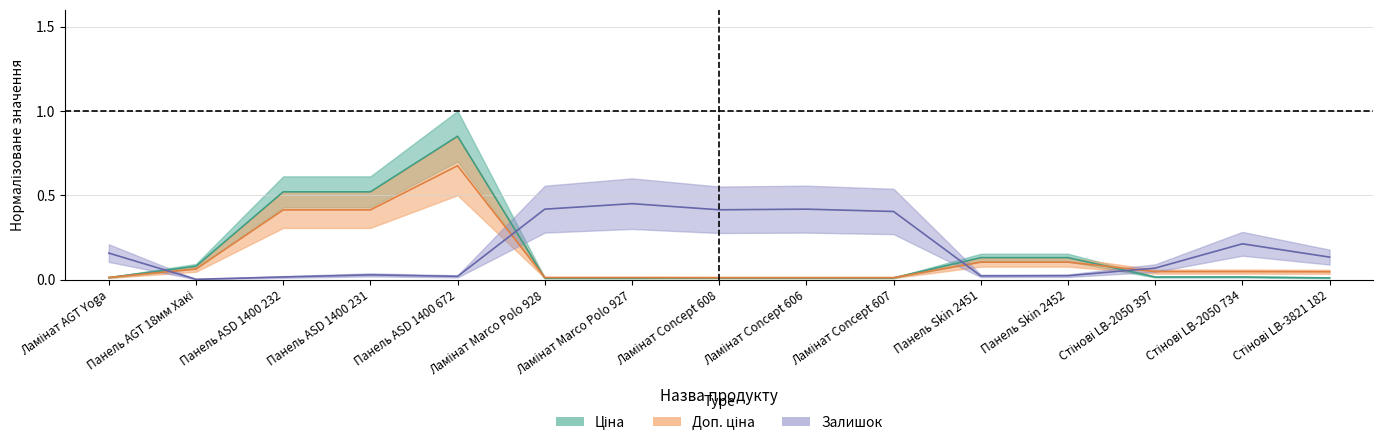

Rank the series at Стінові LB-2050 734 from highest to lowest value.

Залишок, Доп. ціна, Ціна